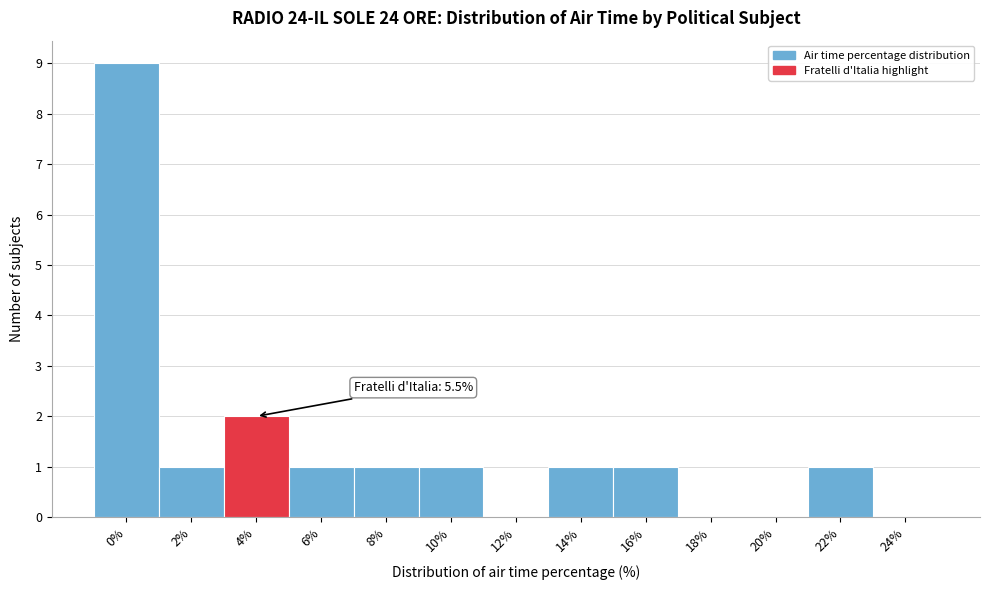

Reading right to left, what are all the values shown in this chart?

24%=0	22%=1	20%=0	18%=0	16%=1	14%=1	12%=0	10%=1	8%=1	6%=1	4%=2	2%=1	0%=9